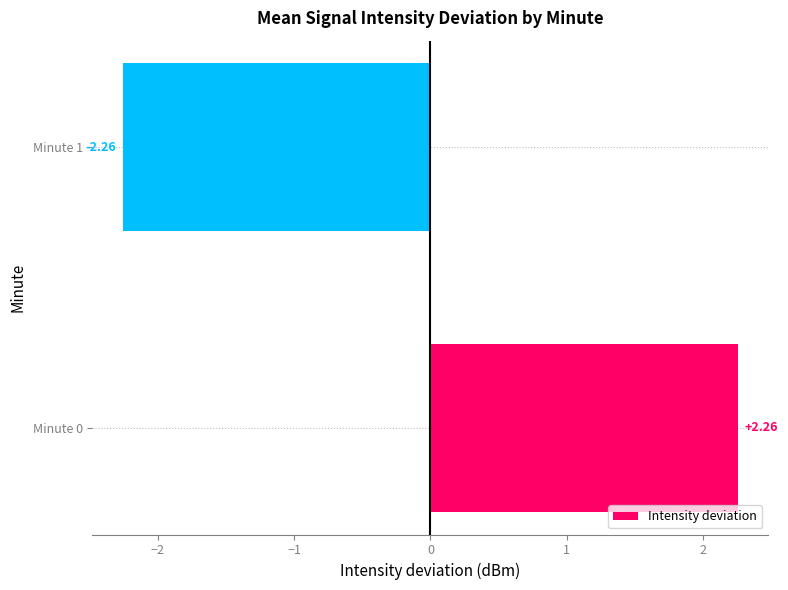

How many data points are less than 2?

1